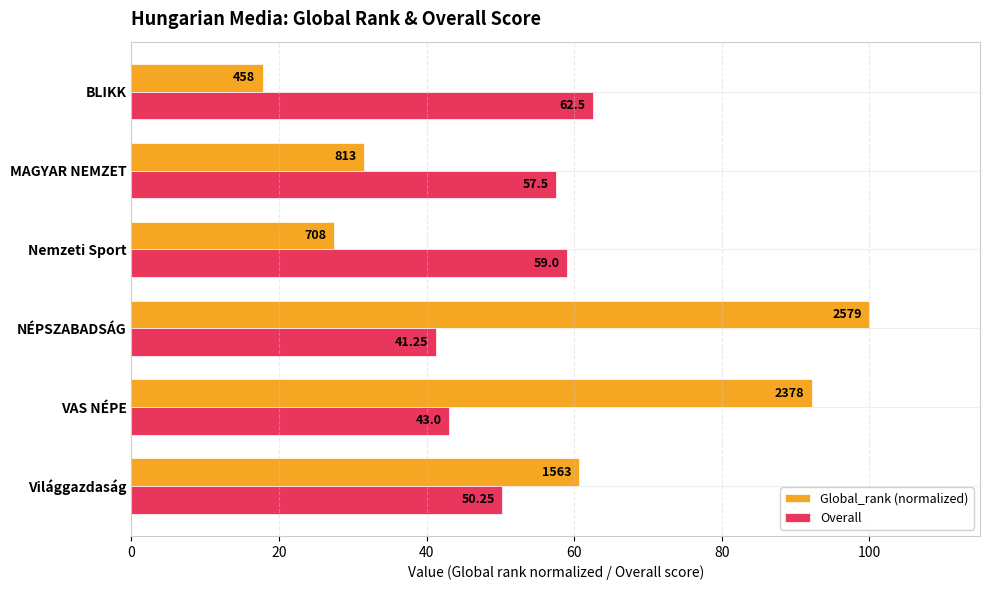

Which label corresponds to the smallest value in the chart?

BLIKK